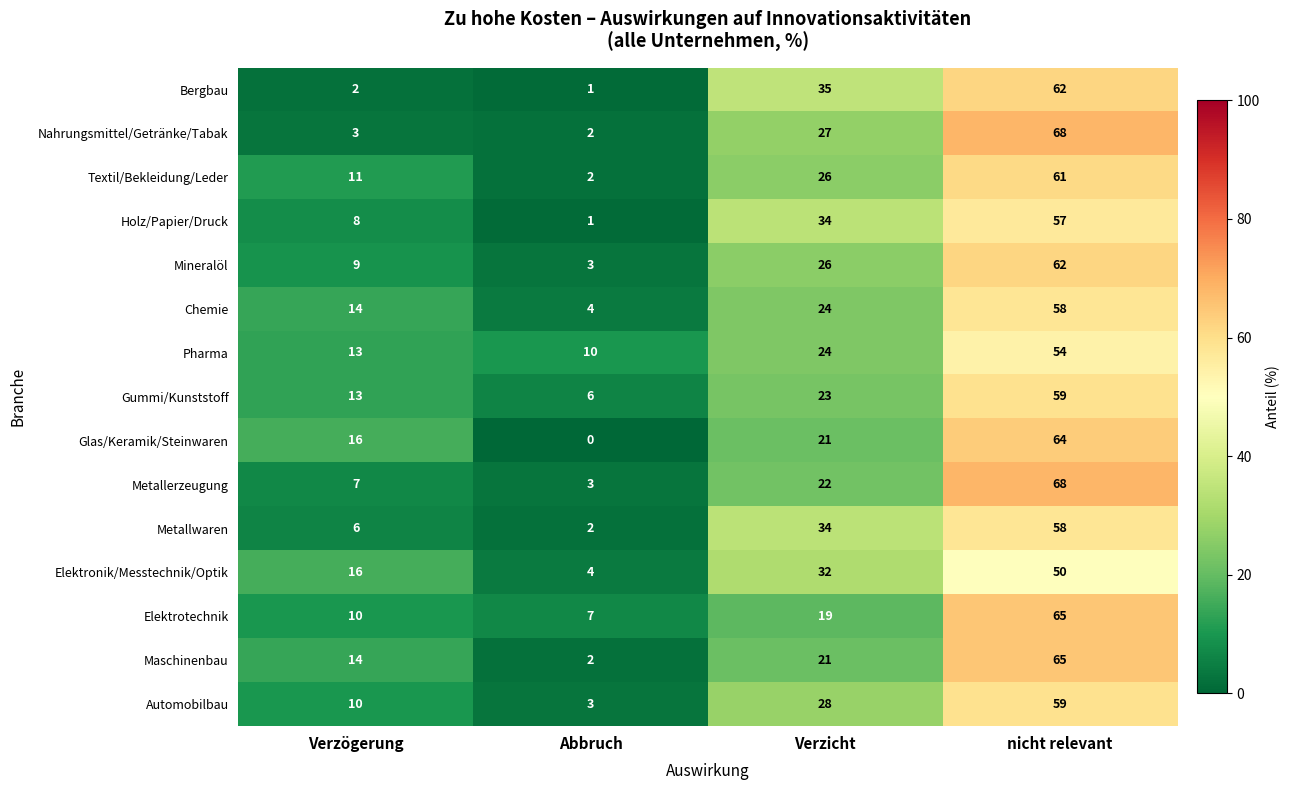

Between Verzögerung and Verzicht, which series saw the biggest shift?

Bergbau